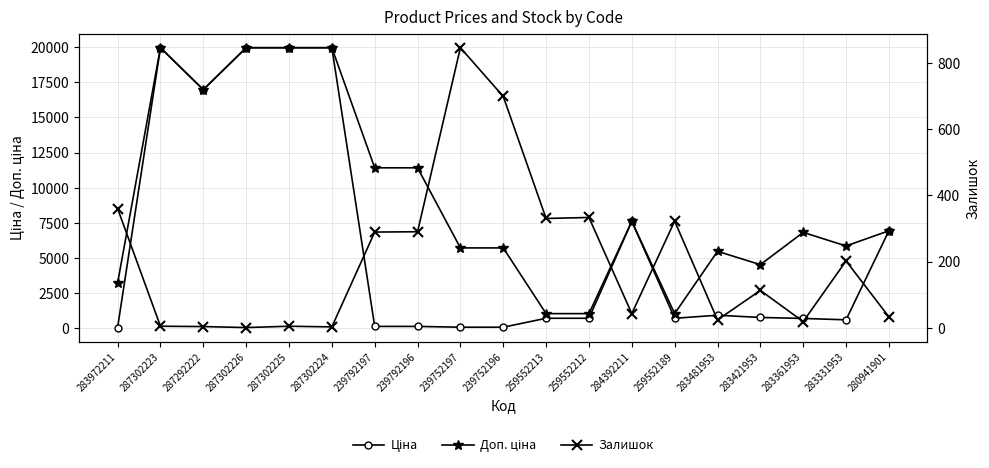

List the labels in order of Доп. ціна value, smallest first.

259552213, 259552212, 259552189, 283972211, 283421953, 283481953, 239752197, 239752196, 283331953, 283361953, 280941901, 284392211, 239792197, 239792196, 287292222, 287302223, 287302226, 287302225, 287302224